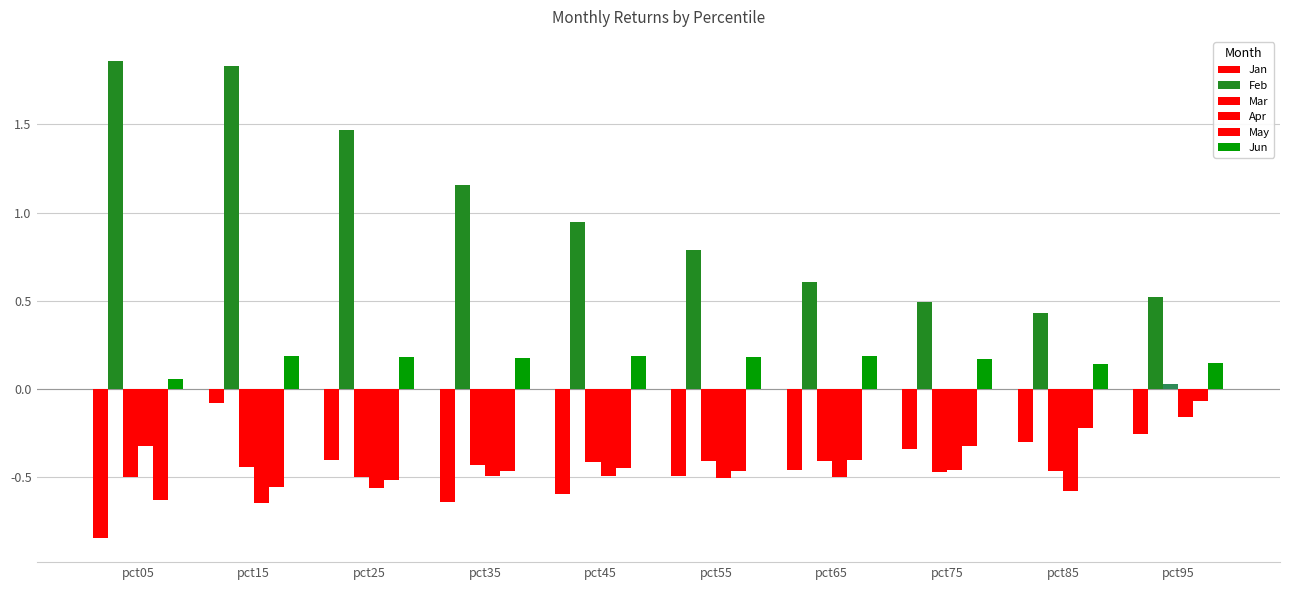

What is the difference between the highest and lowest values at pct75?

1.0